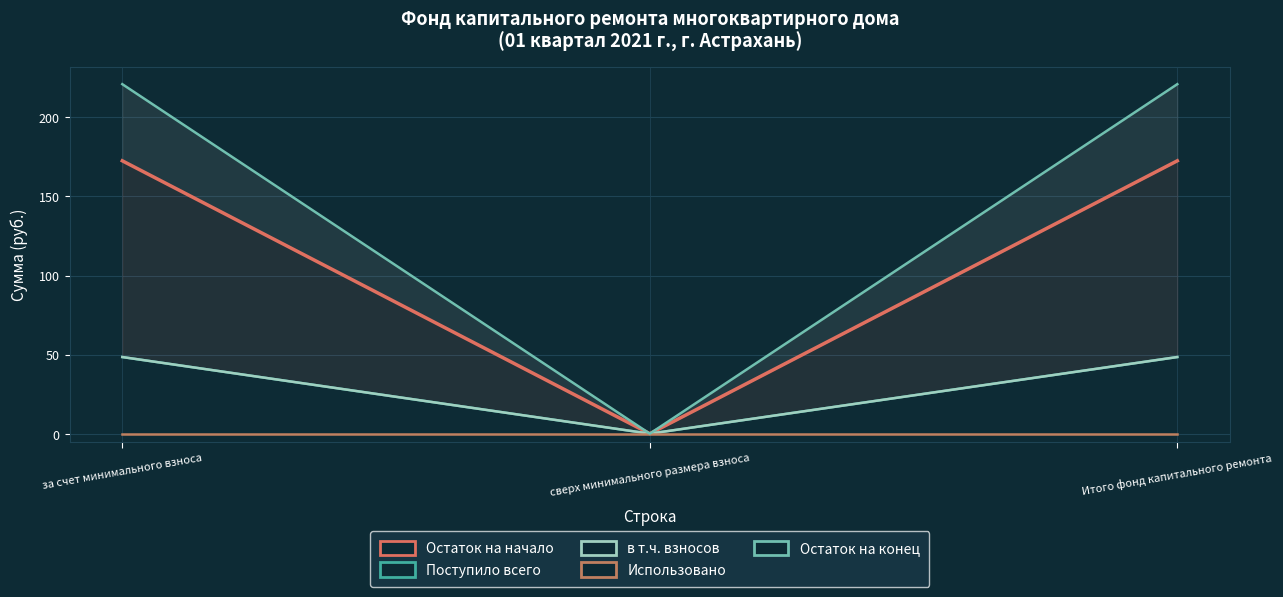

What position from the right is Итого фонд капитального ремонта?

1